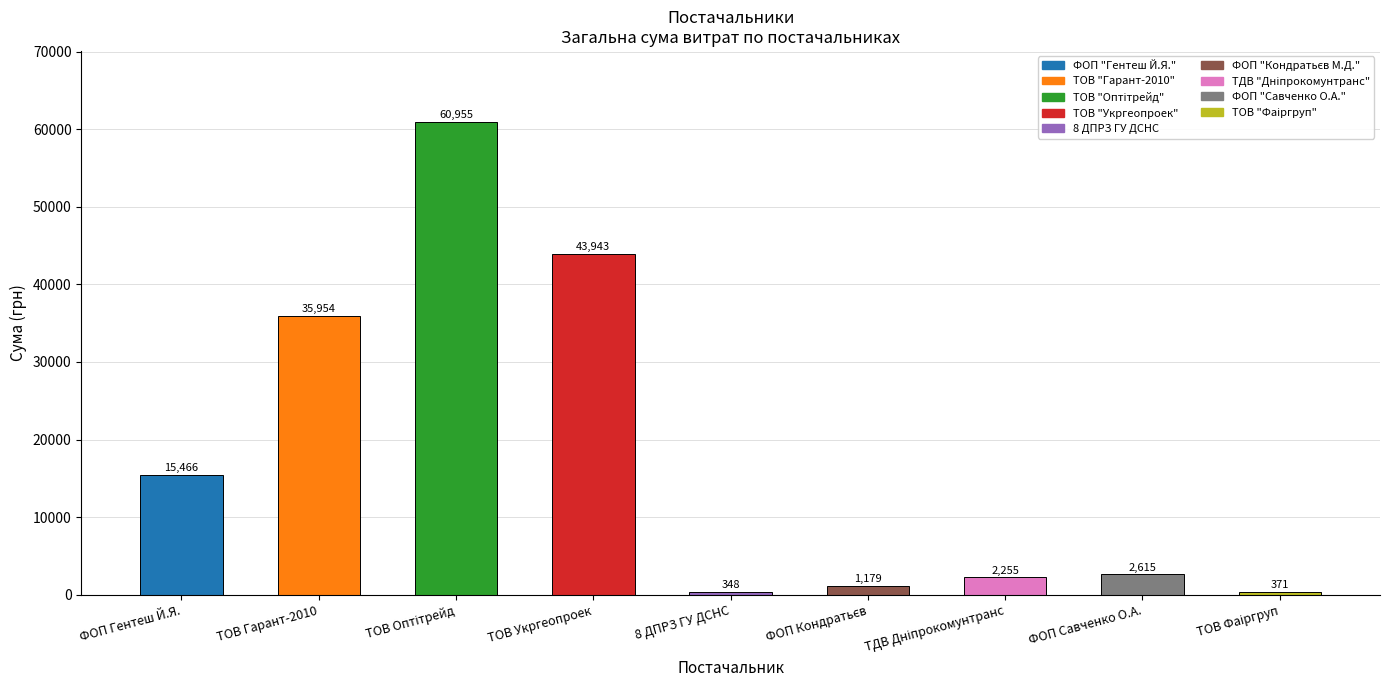

At which label is the value closest to 30651?

ТОВ Гарант-2010